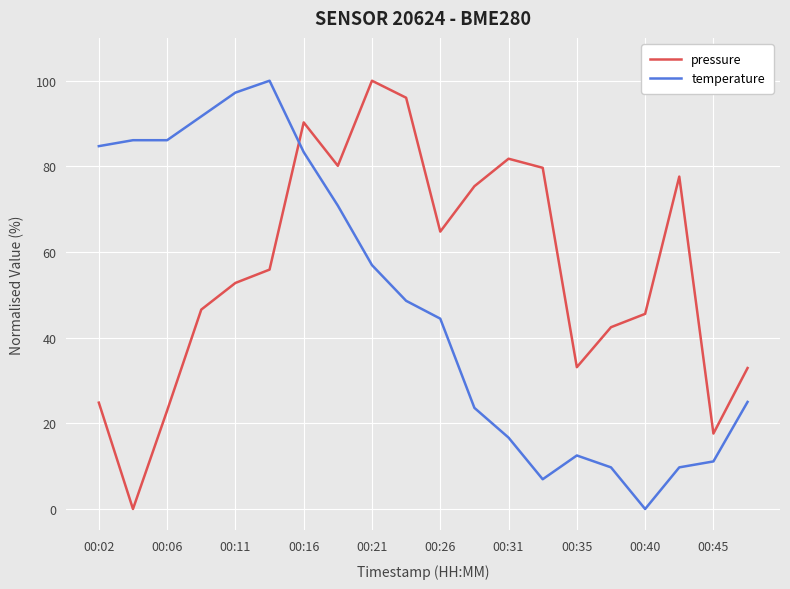

How many times do pressure and temperature cross each other?

1